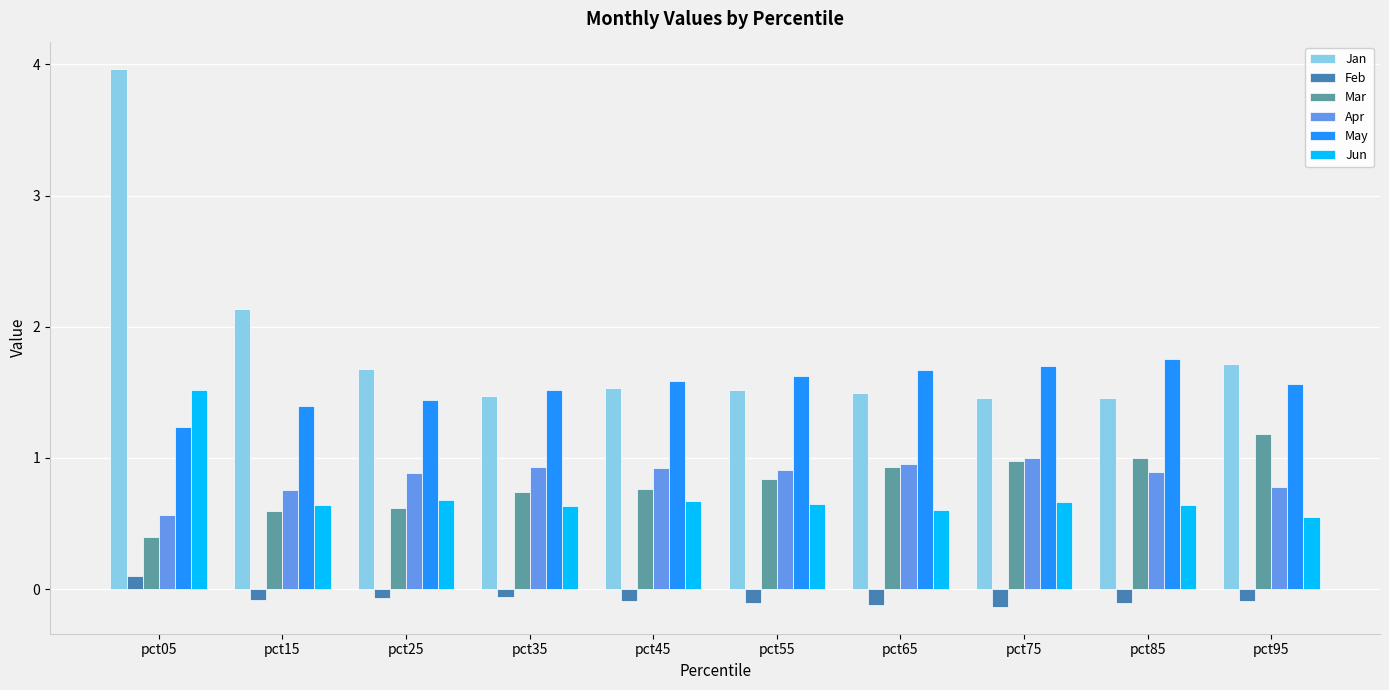

The value of May at pct15 is 1.0. True or false?

False